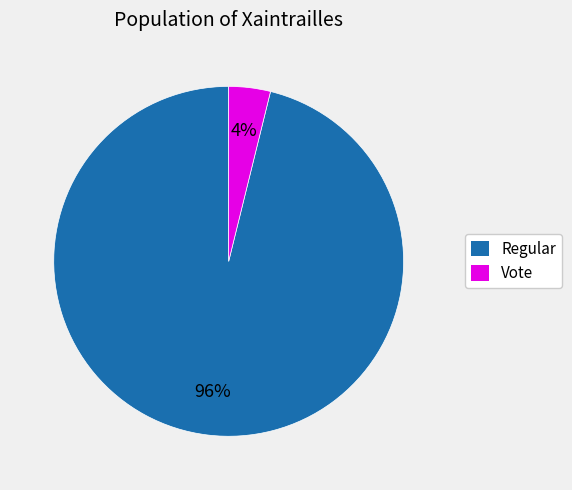

Rank the categories by value from lowest to highest.

Vote, Regular